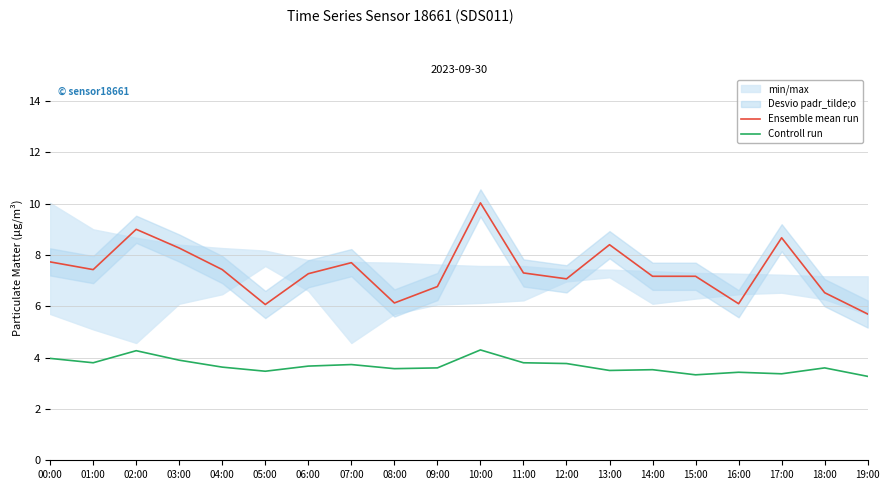

At which category does Ensemble mean run reach its first local peak?

02:00